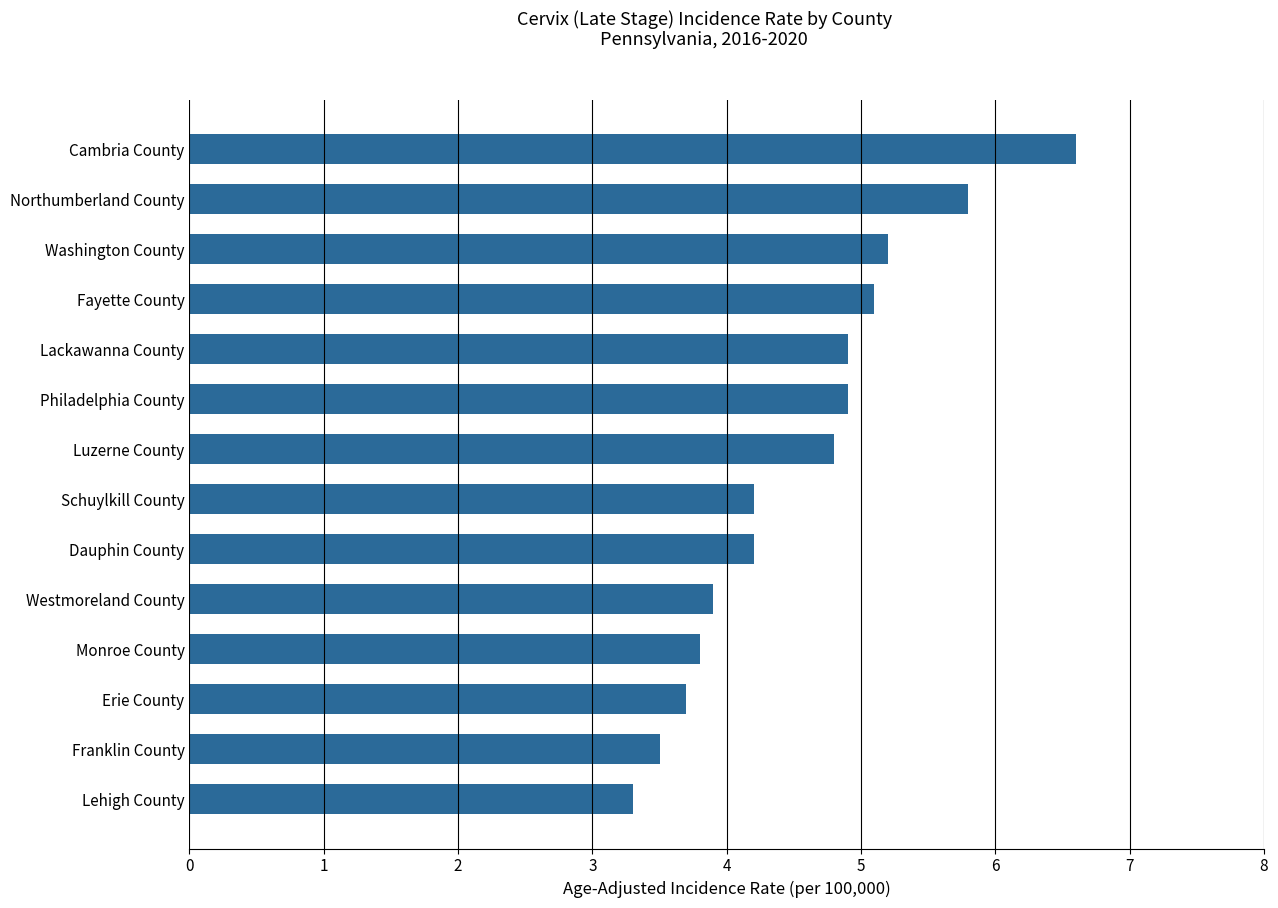

What is the difference between the maximum and second lowest values?

3.1